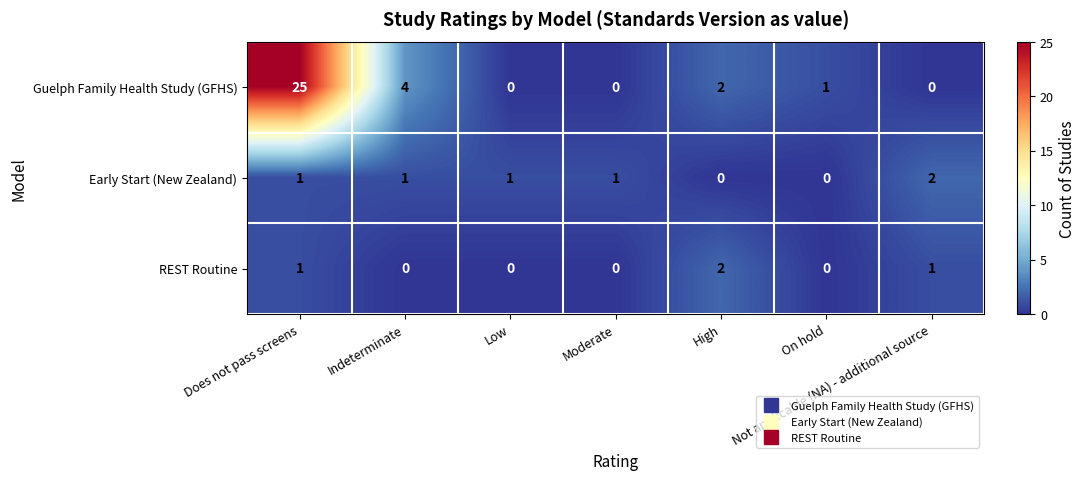

Which label corresponds to the largest value in the chart?

Does not pass screens